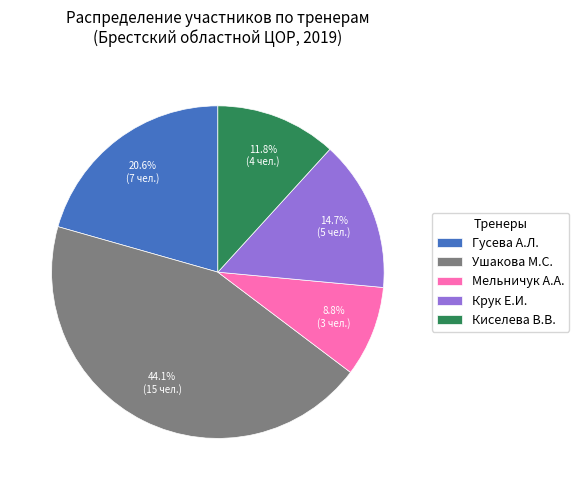

What is the ratio of the value at Киселева В.В. to the value at Гусева А.Л.?

0.6